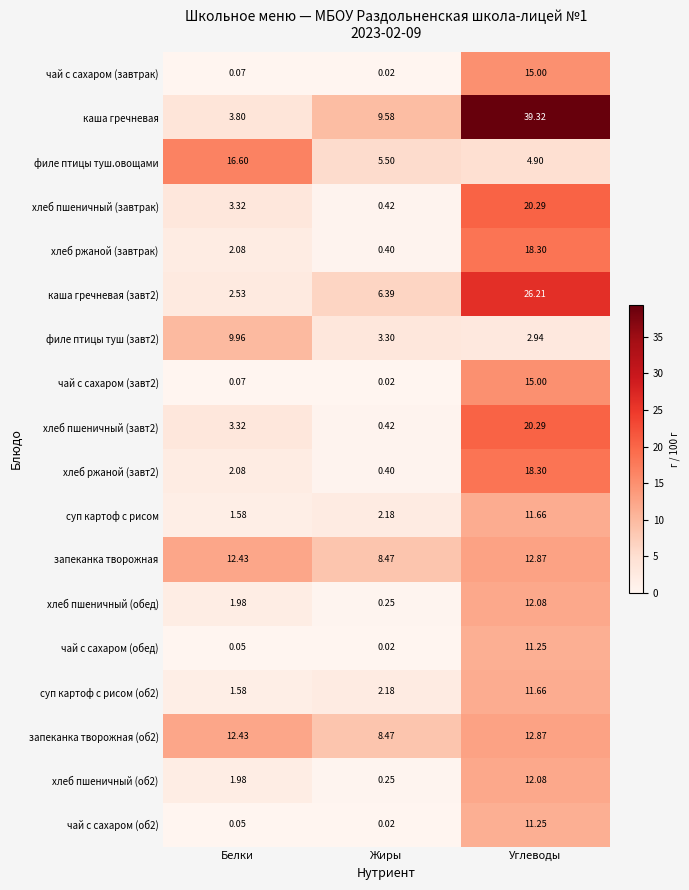

Which category has the lowest value in the филе птицы туш (завт2) series?

Углеводы